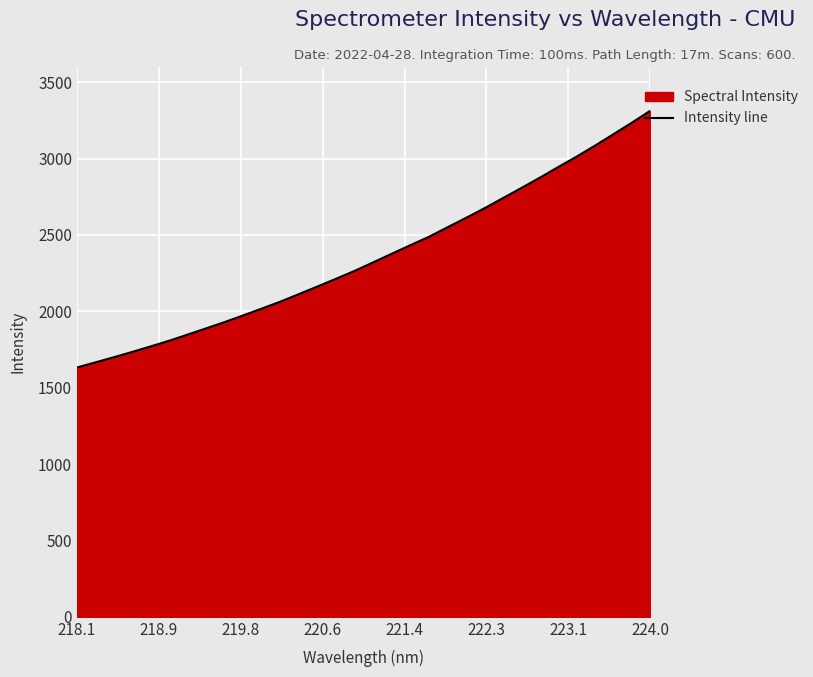

What is the difference between the maximum and second lowest values?

1647.3